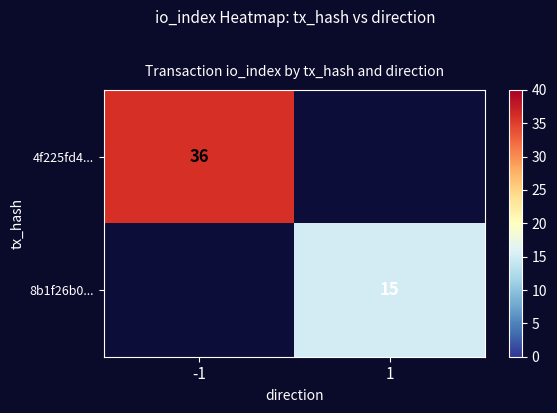

The value of 4f225fd4... at -1 is 8. True or false?

False